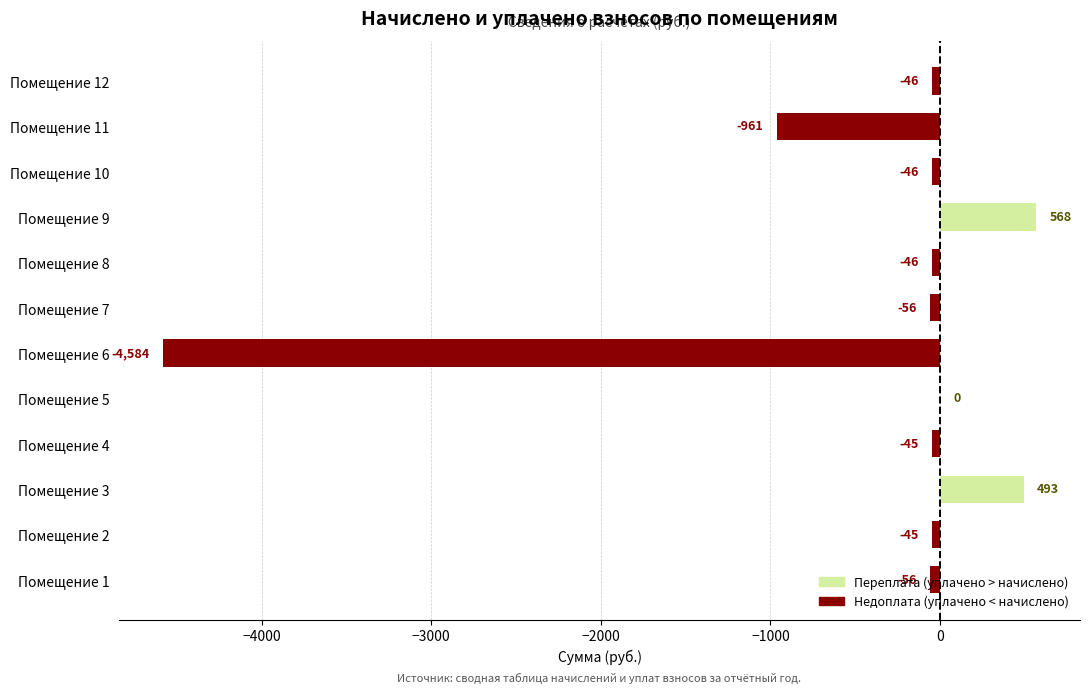

Which has a higher value, Помещение 11 or Помещение 2?

Помещение 2